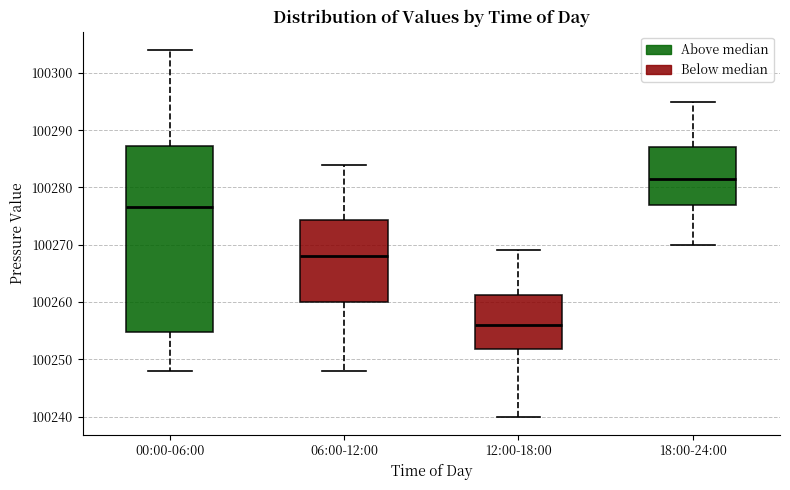

Which box's median line is the highest?

18:00-24:00